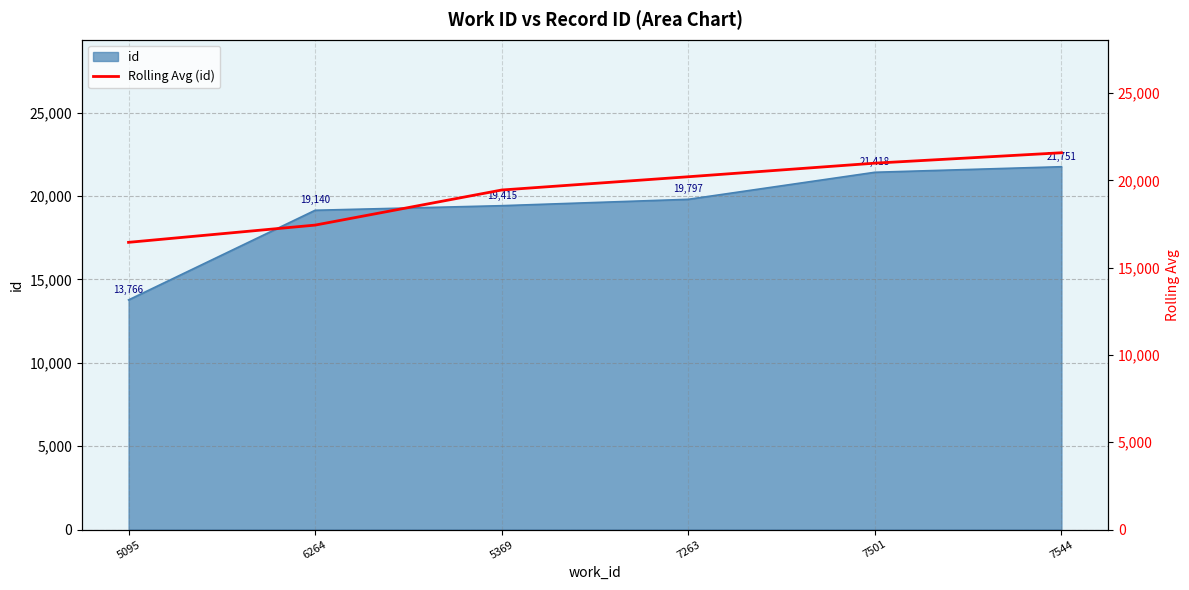

What is the difference between the maximum and second lowest values?

4144.2